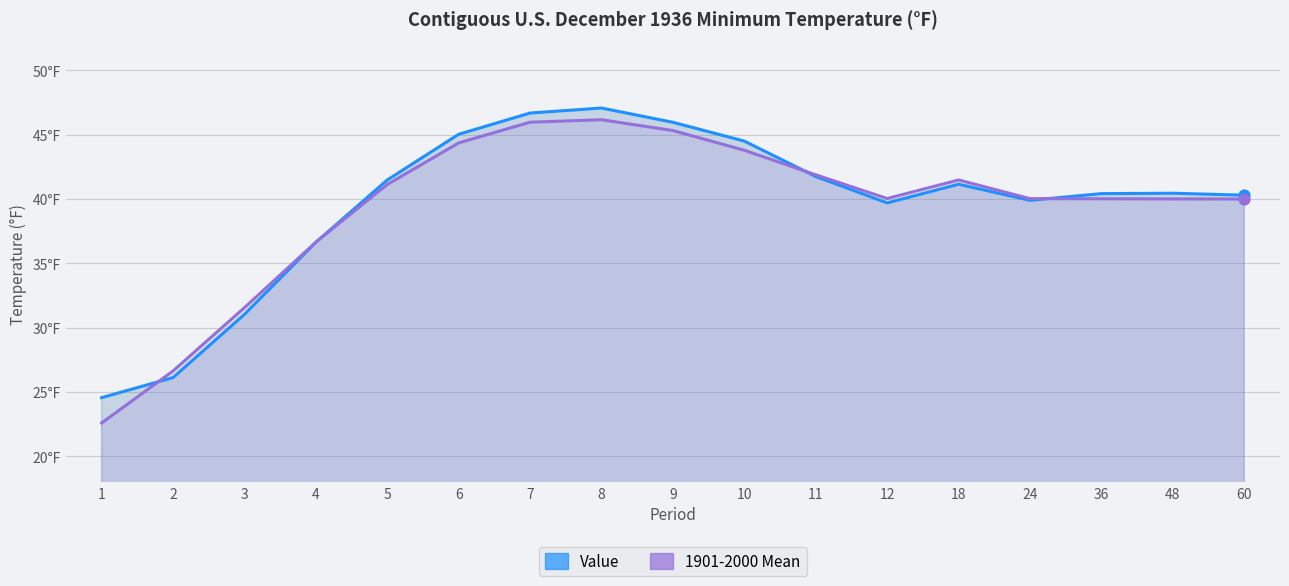

What are all the series names shown in the legend?

Value, 1901-2000 Mean